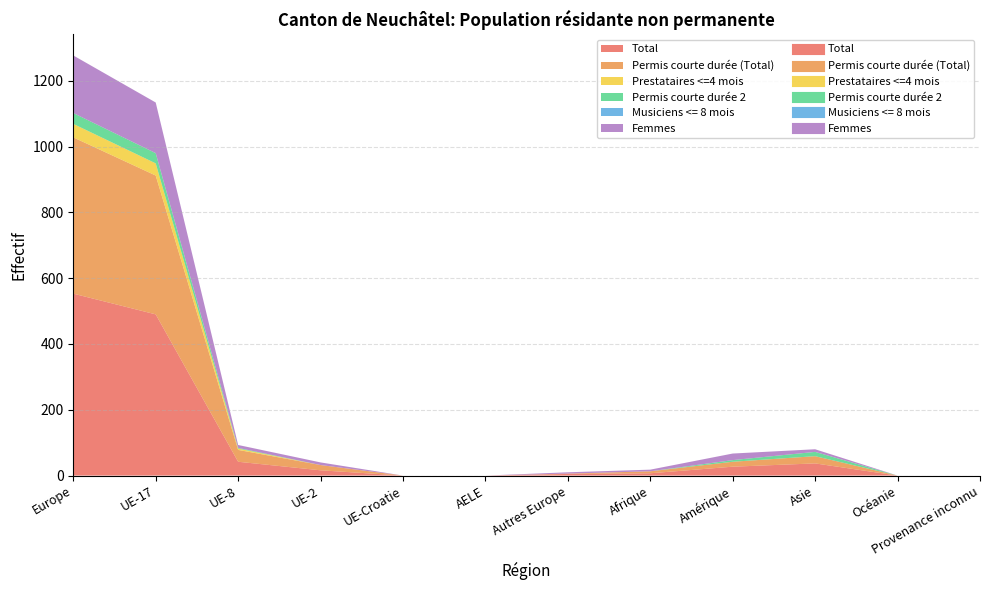

Which has a higher value, UE-17 or UE-Croatie?

UE-17